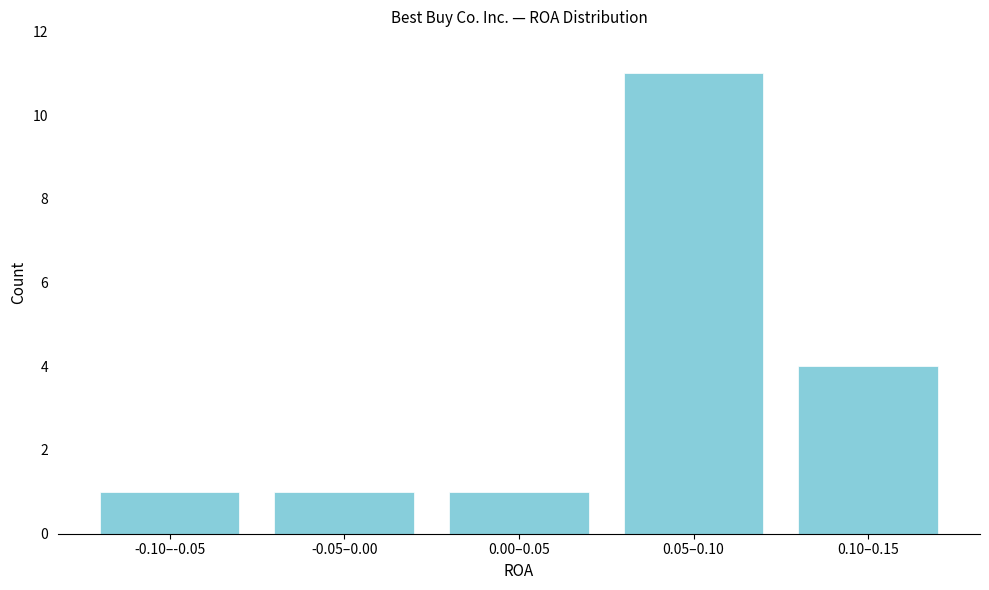

Reading left to right, extract all data points from this chart.

-0.10–-0.05=1	-0.05–0.00=1	0.00–0.05=1	0.05–0.10=11	0.10–0.15=4